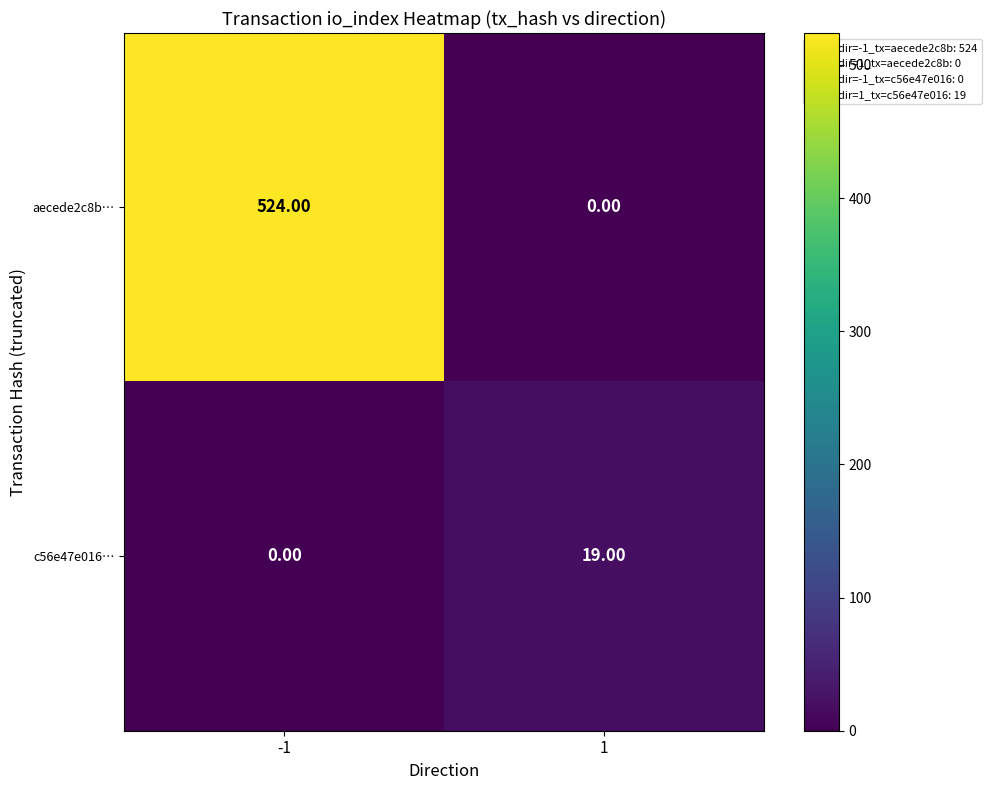

At -1, list the series in order from largest to smallest.

aecede2c8b…, c56e47e016…